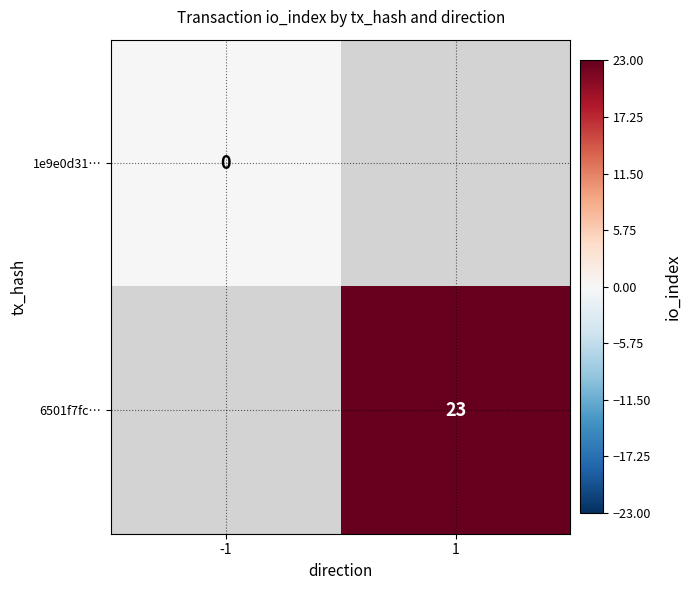

Is the value of 1e9e0d31… at -1 greater than the value of 6501f7fc… at 1?

No